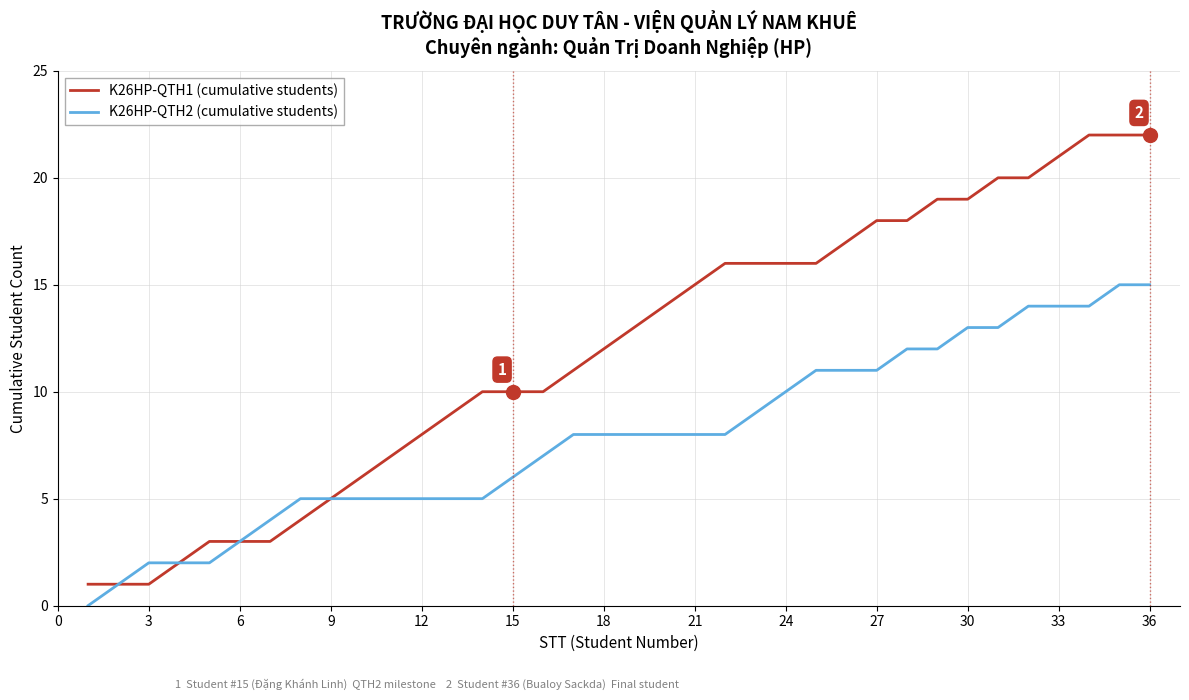

Which series has the largest range (max minus min)?

K26HP-QTH1 (cumulative students)